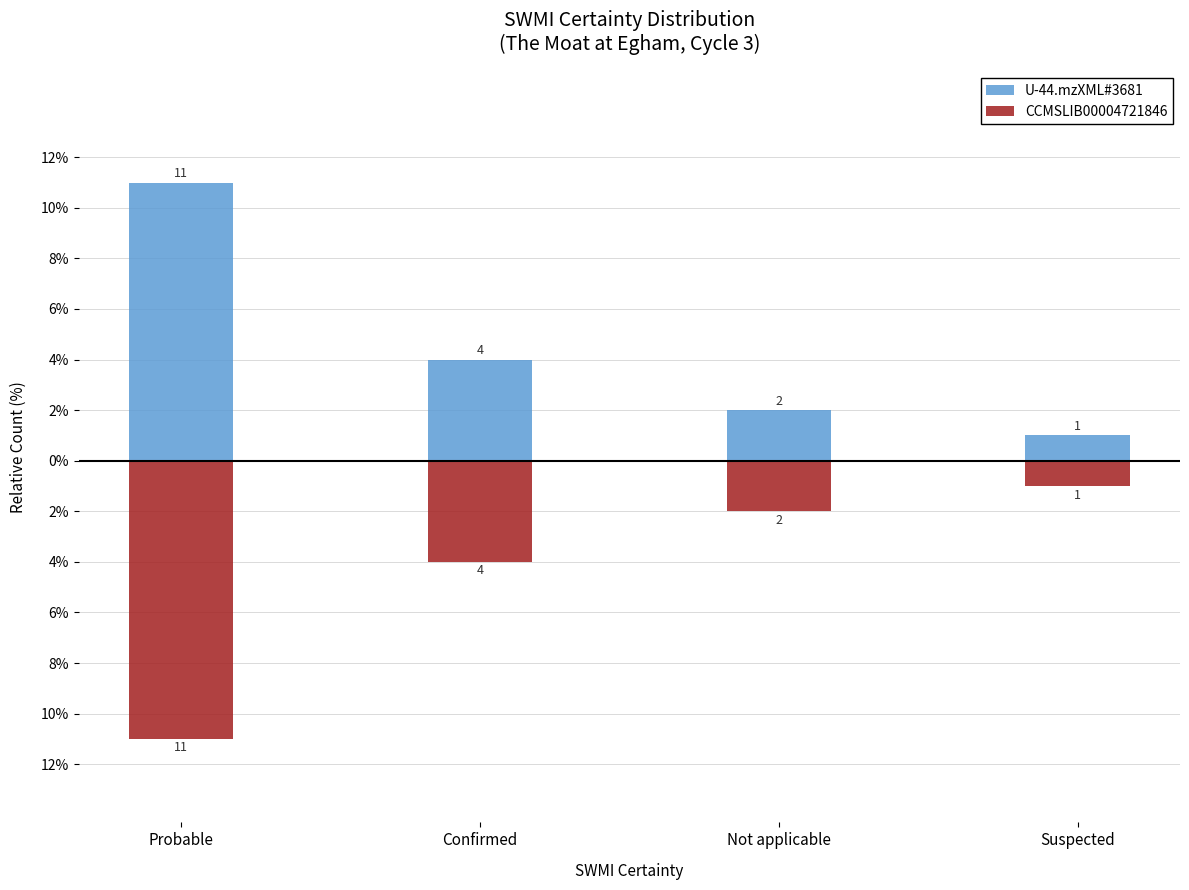

Where does the U-44.mzXML#3681 series first go above 4?

Probable